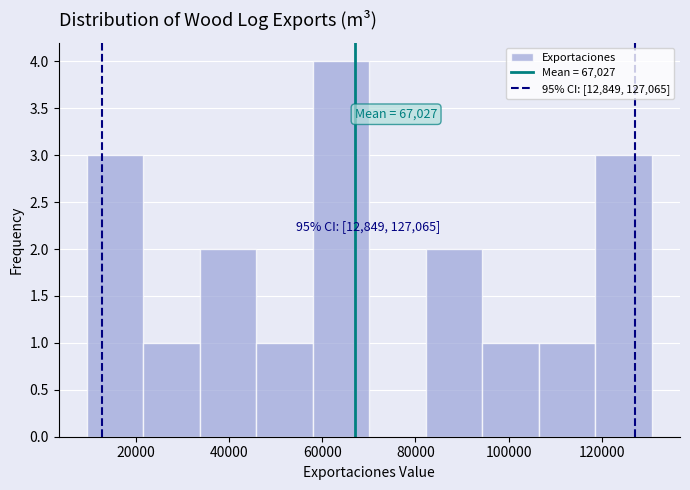

Over which range of the x-axis is the bar tallest?

58000 to 70000